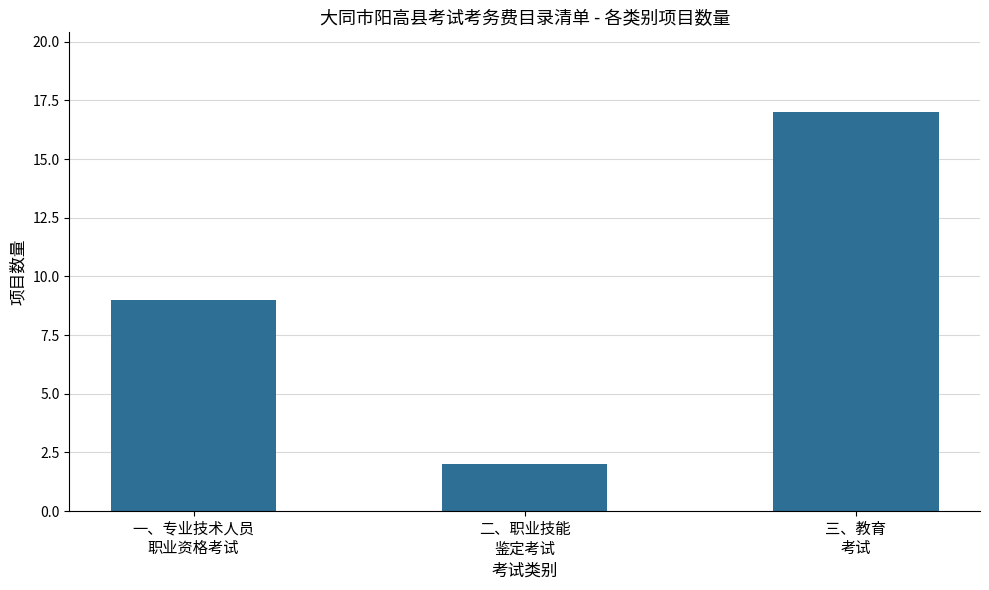

Does the chart contain any negative values?

No